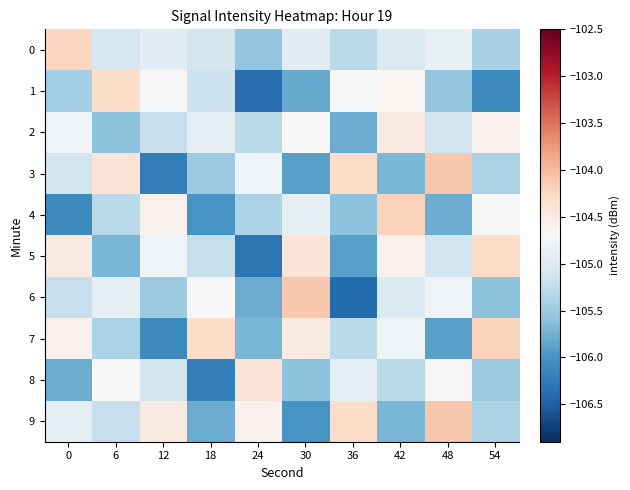

Which series changed the most between 12 and 36?

3